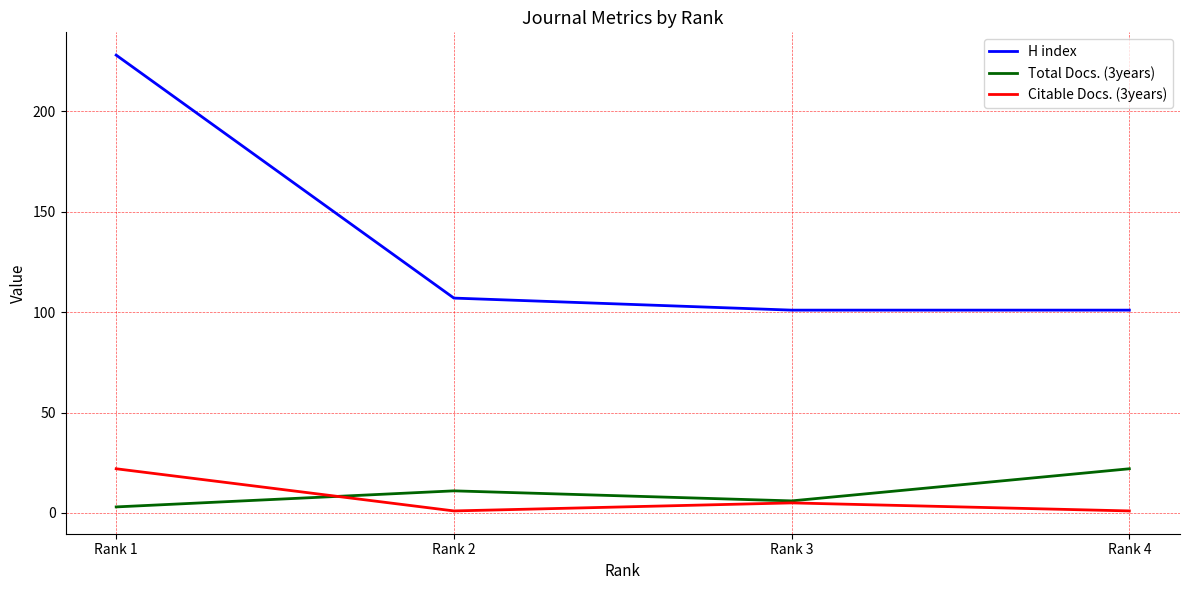

Which series has the widest spread of values?

H index